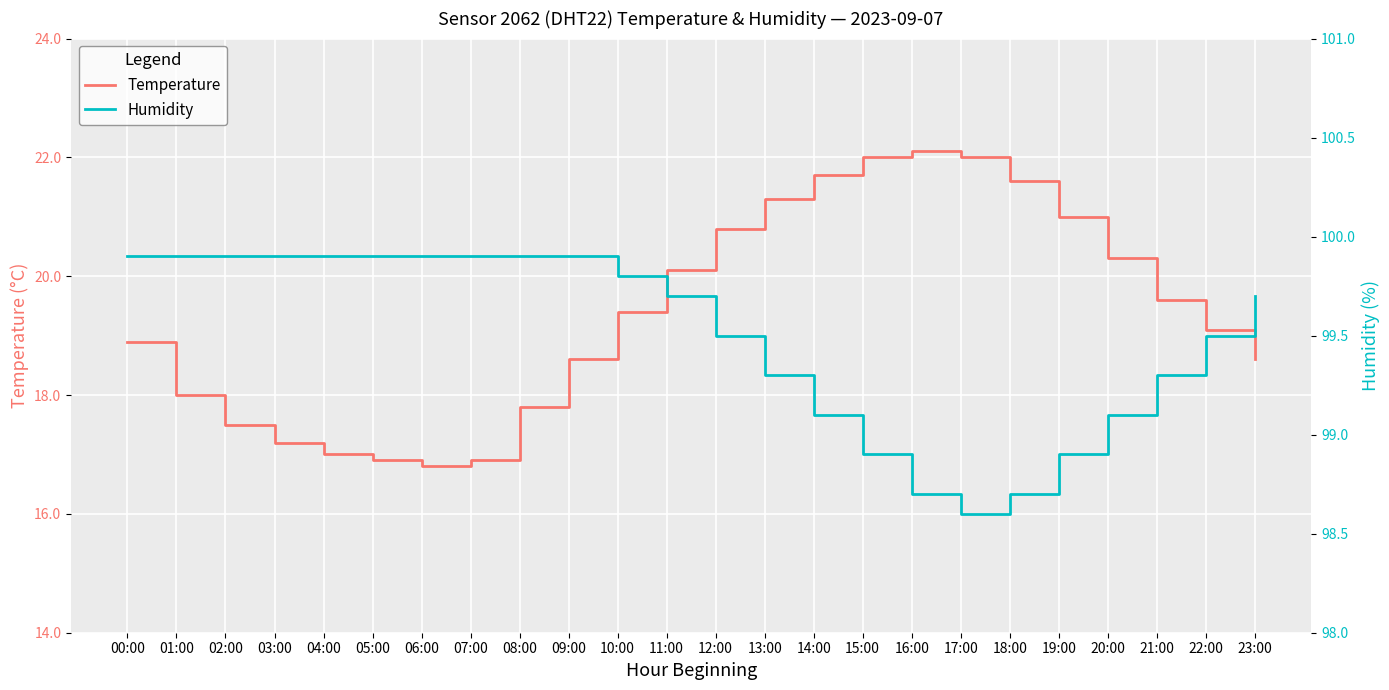

What position from the right is 18:00?

6